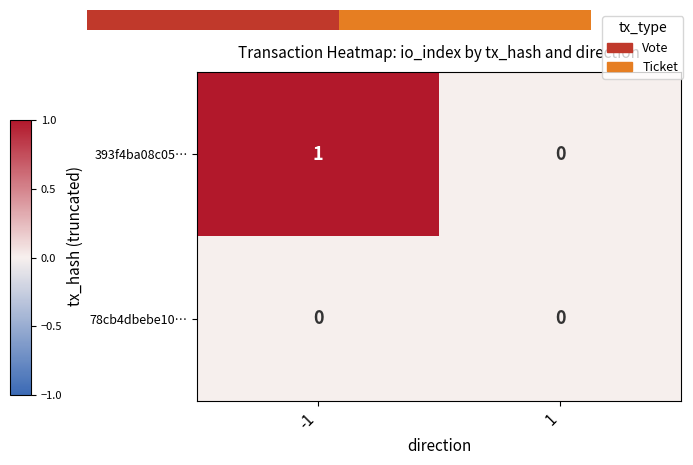

Is the value of 393f4ba08c05… at -1 greater than the value of 78cb4dbebe10… at 1?

Yes